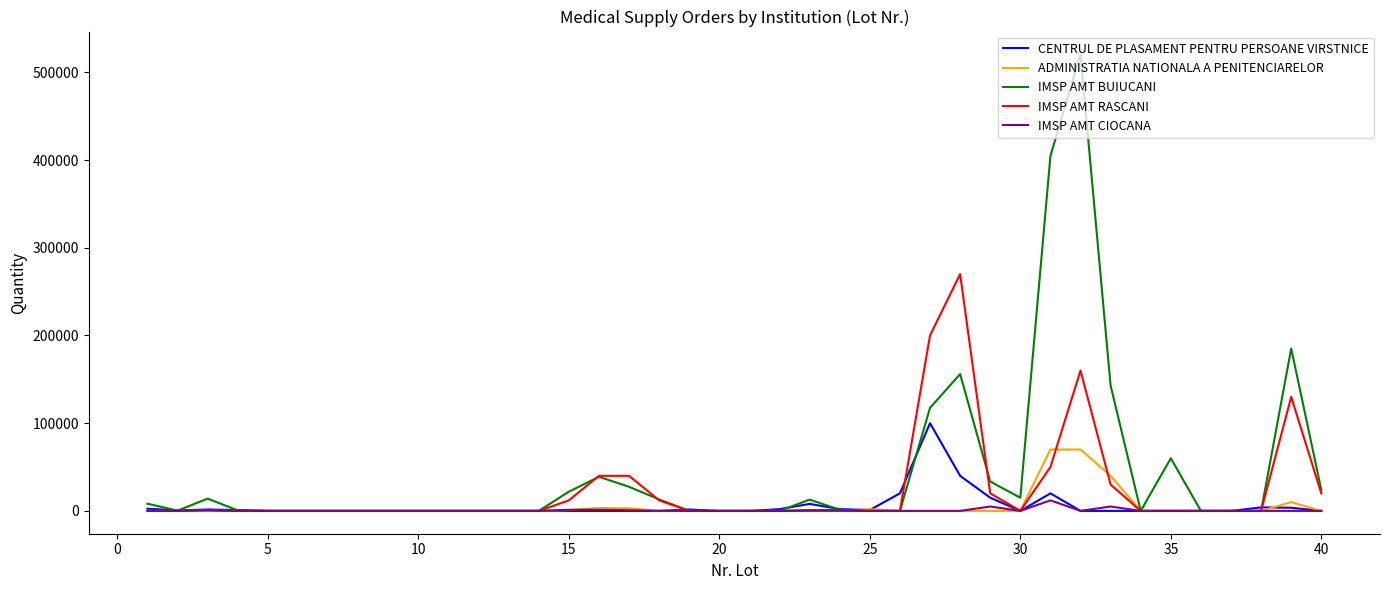

What is the greatest value displayed?

520550